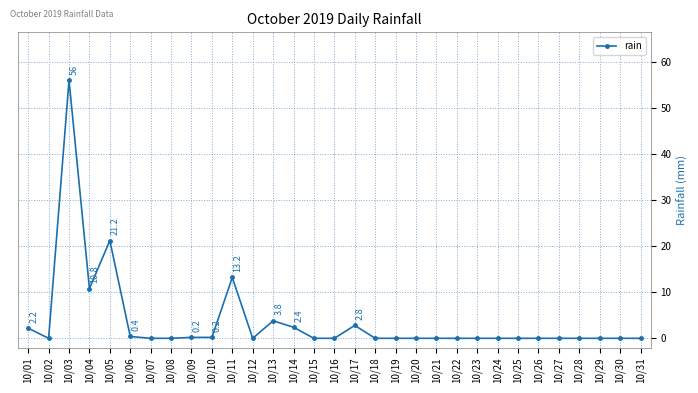

What is the maximum value shown in the chart?

56.0